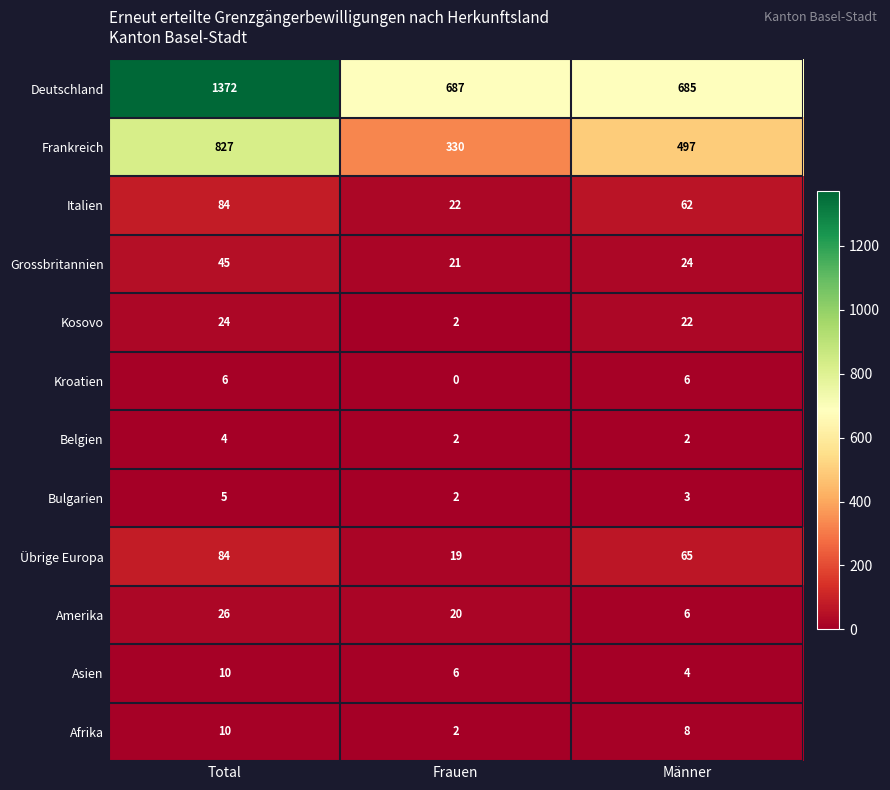

The Afrika series shows 10 at Total. True or false?

True